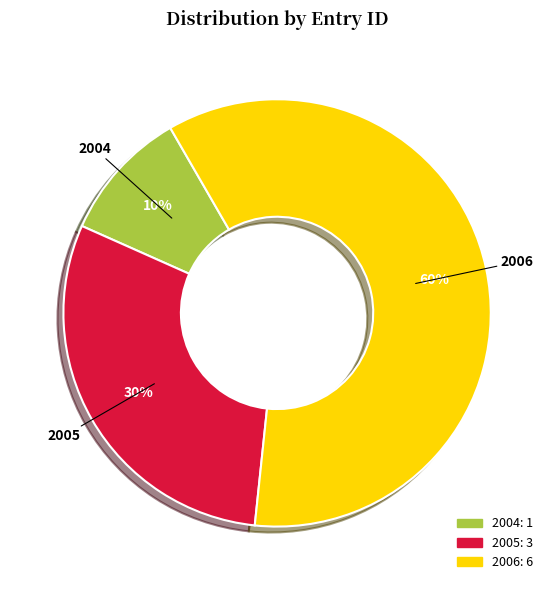

To the nearest percent, what is the difference between the largest and smallest slice percentages?

50%